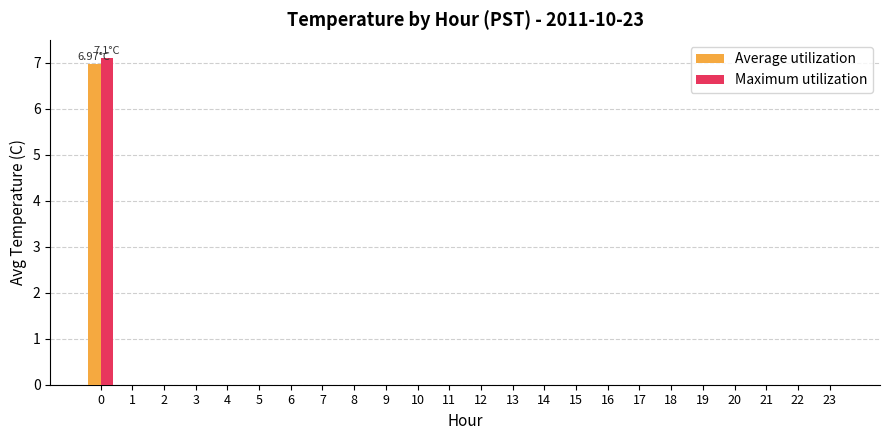

What is the sum of all Maximum utilization values?

7.1